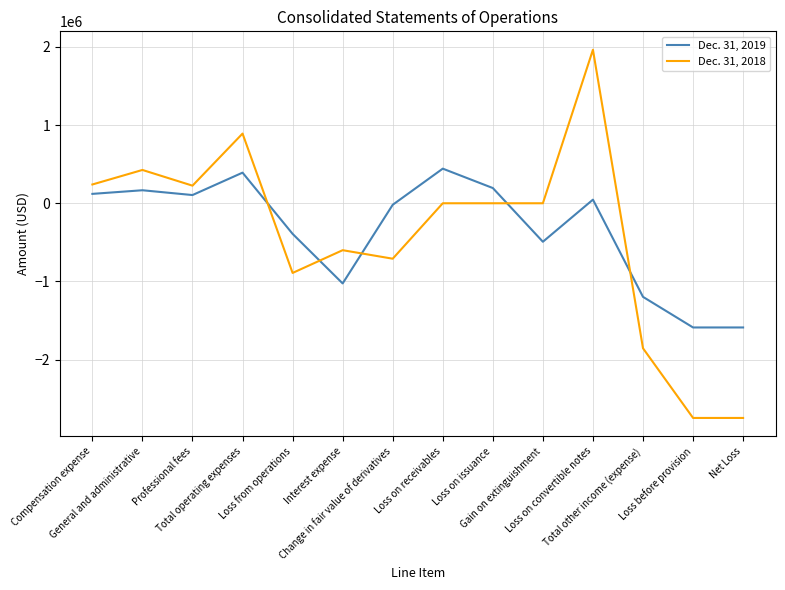

What position from the right is Interest expense?

9